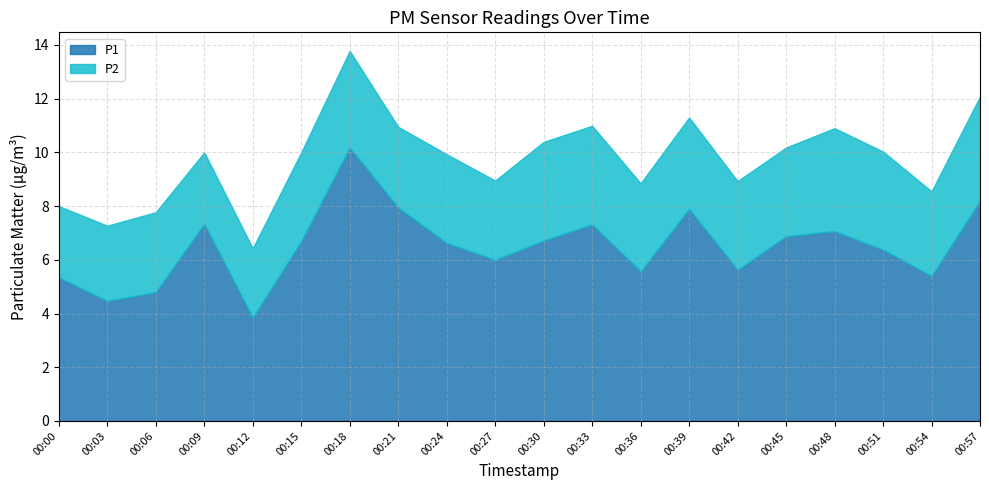

What is the minimum value for P1?

3.9